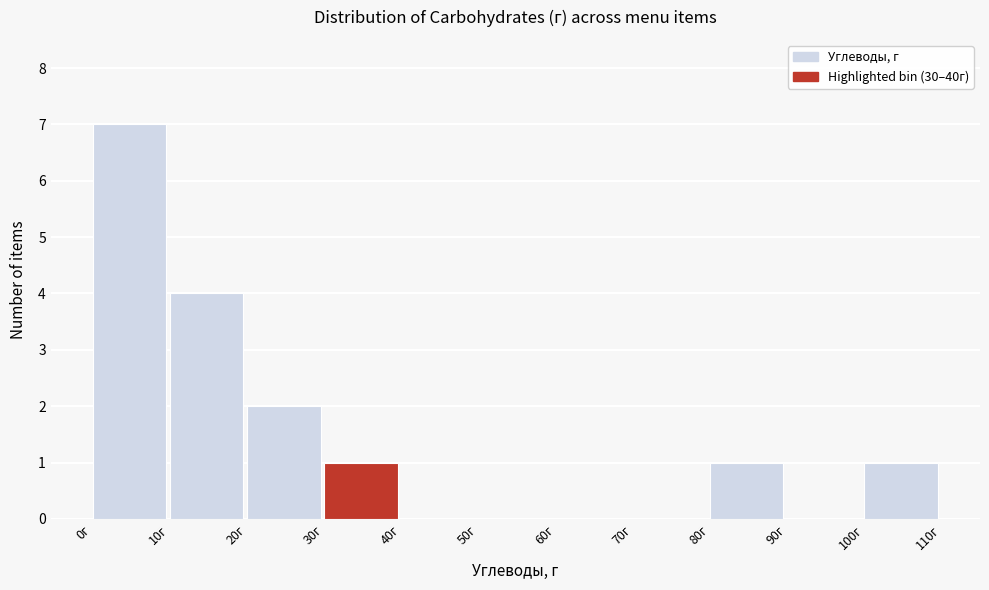

Which range on the x-axis has the tallest bar?

0 to 10